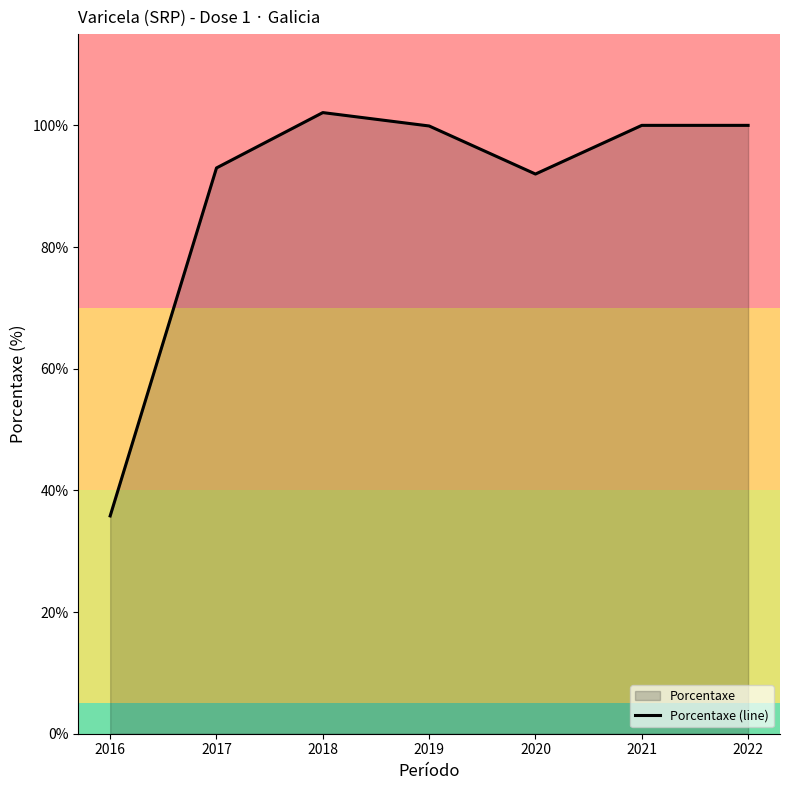

List the labels in order of value, largest first.

2018, 2021, 2022, 2019, 2017, 2020, 2016